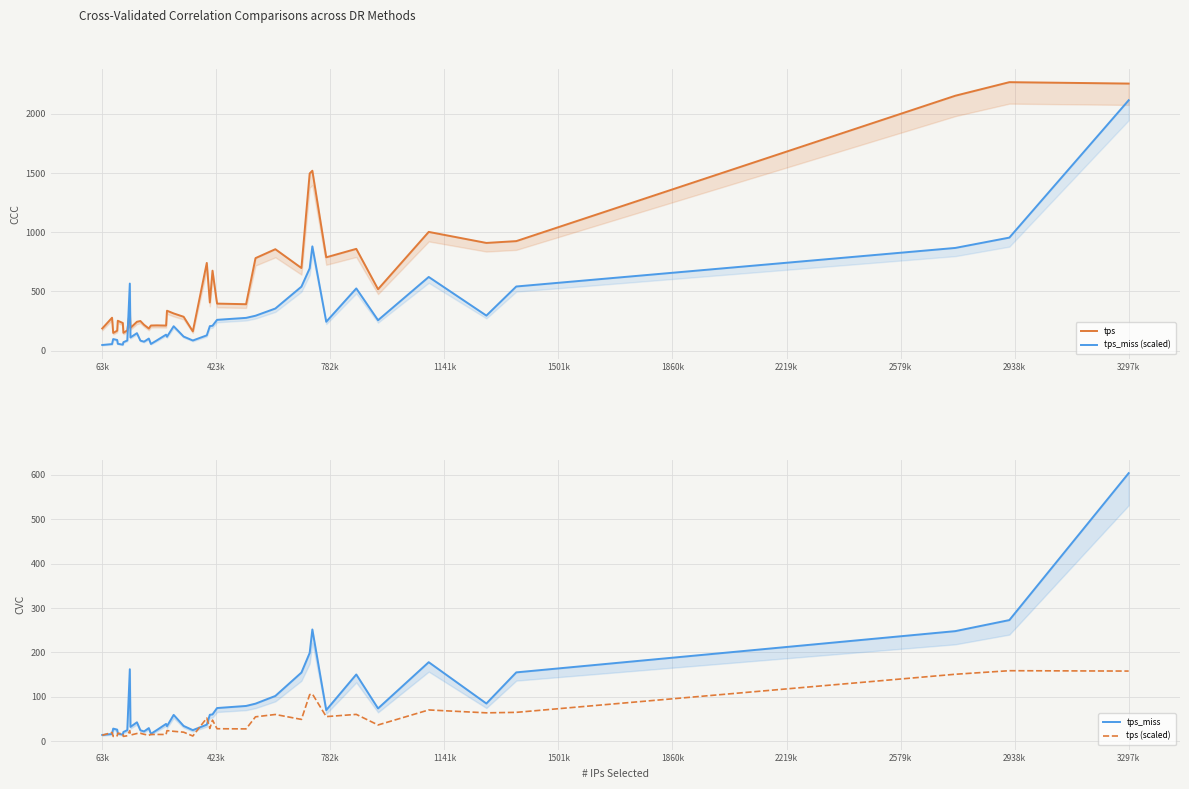

What is the highest value of the tps (scaled) series?

158.7